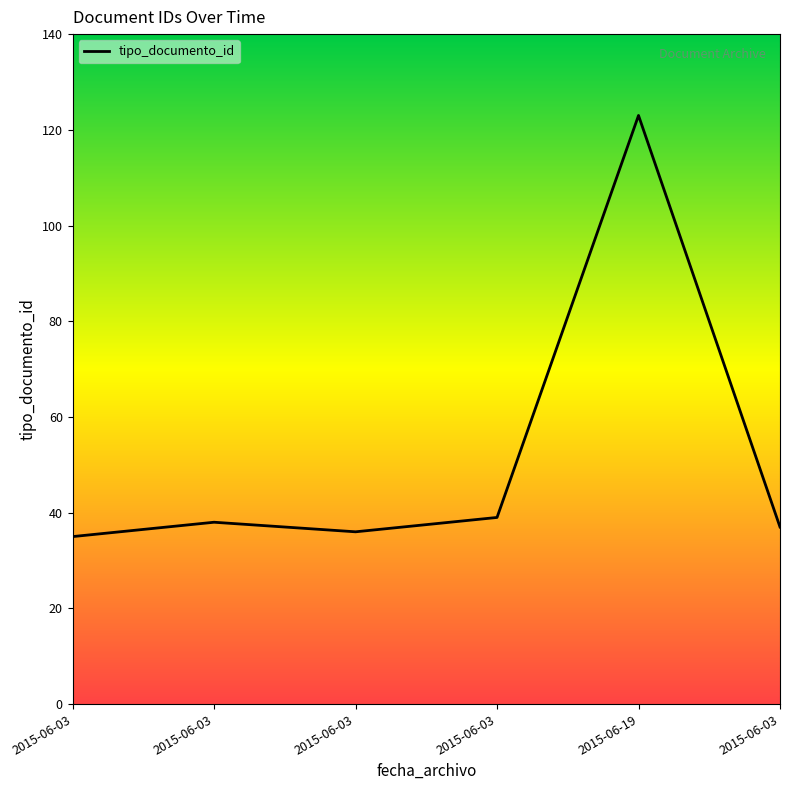

Does the chart have visible grid lines?

No